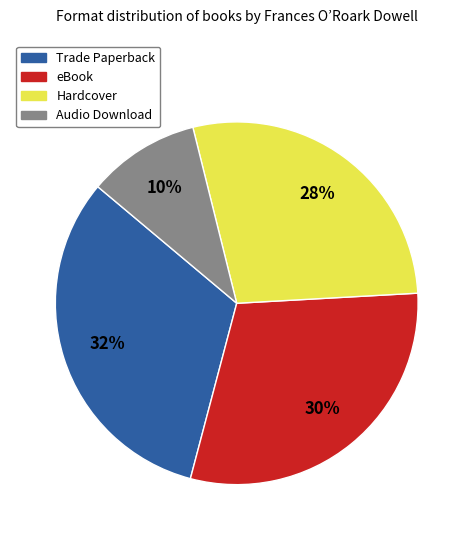

Is there any slice that represents more than half of the pie?

No